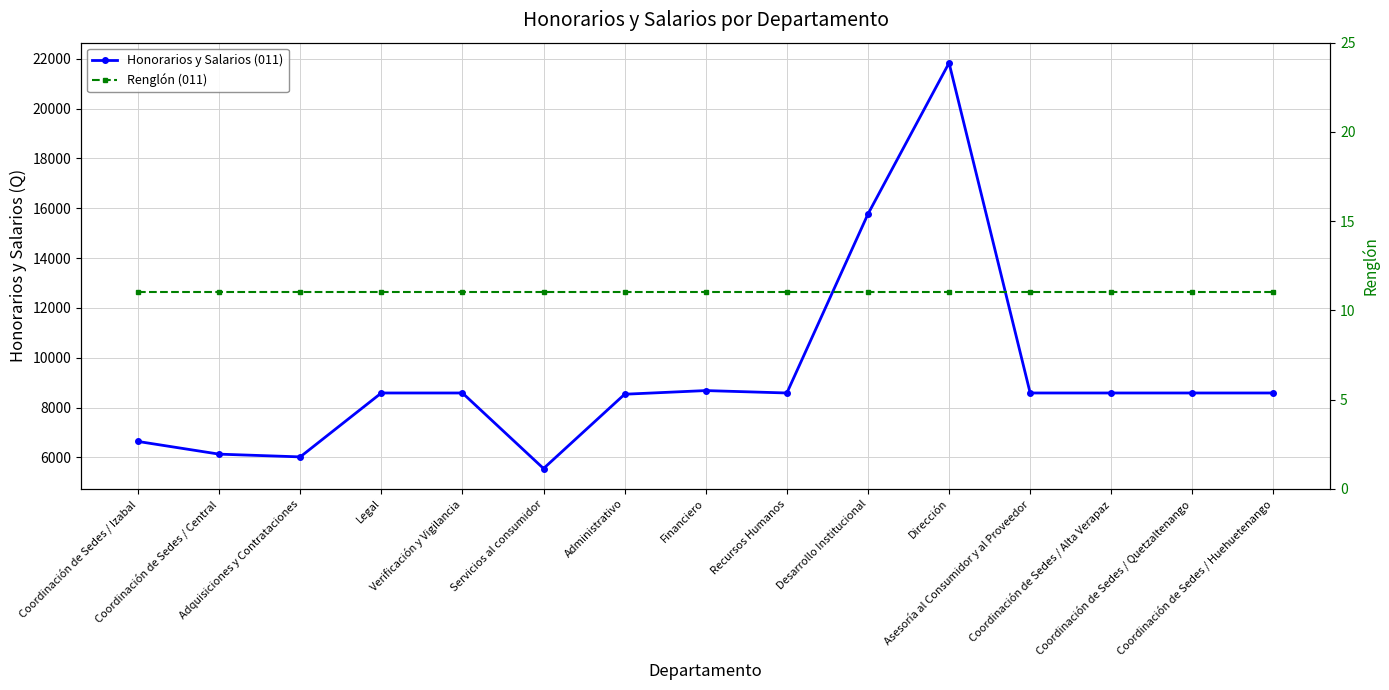

True or false: Honorarios y Salarios (011) and Renglón (011) intersect in this chart.

False